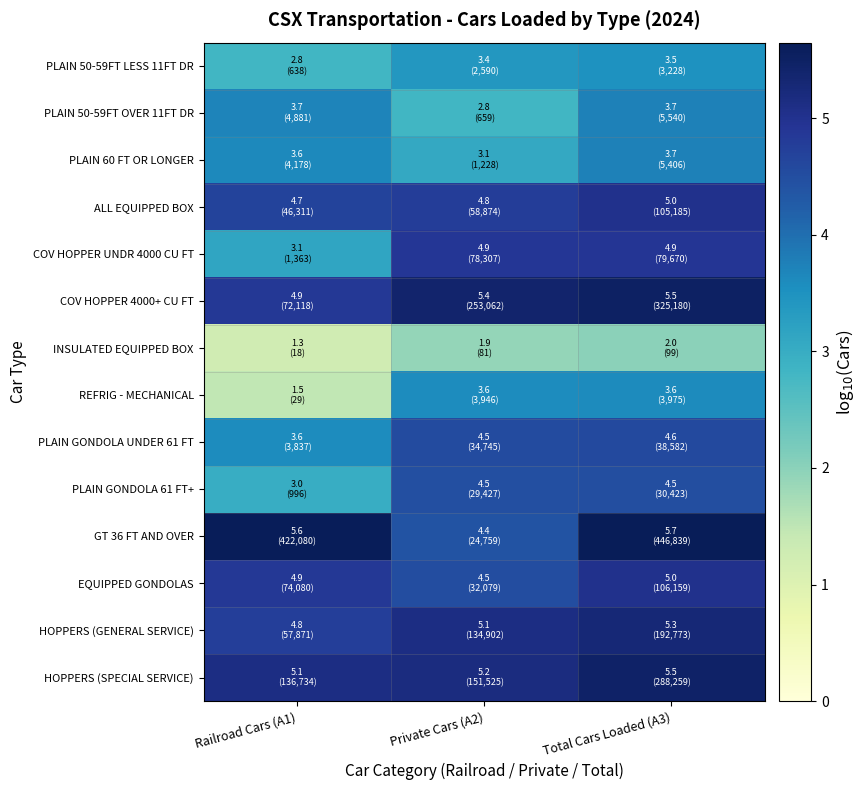

What is the total value across all series at Railroad Cars (A1)?

52.5